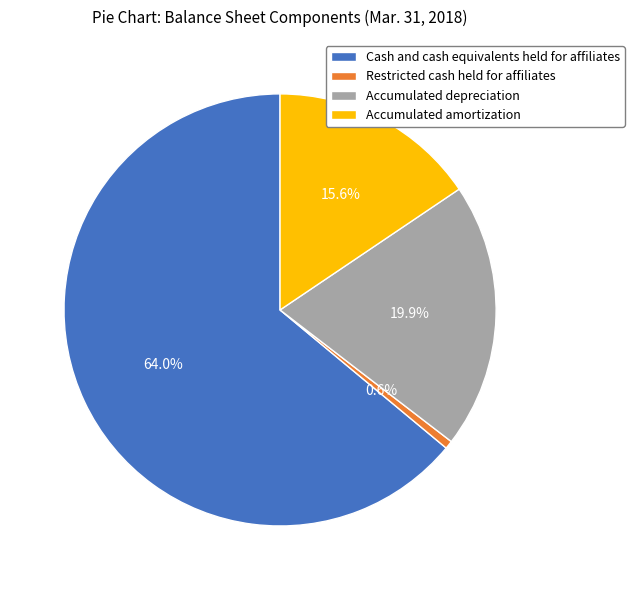

Combined, do Restricted cash held for affiliates and Accumulated depreciation account for over 50%?

No